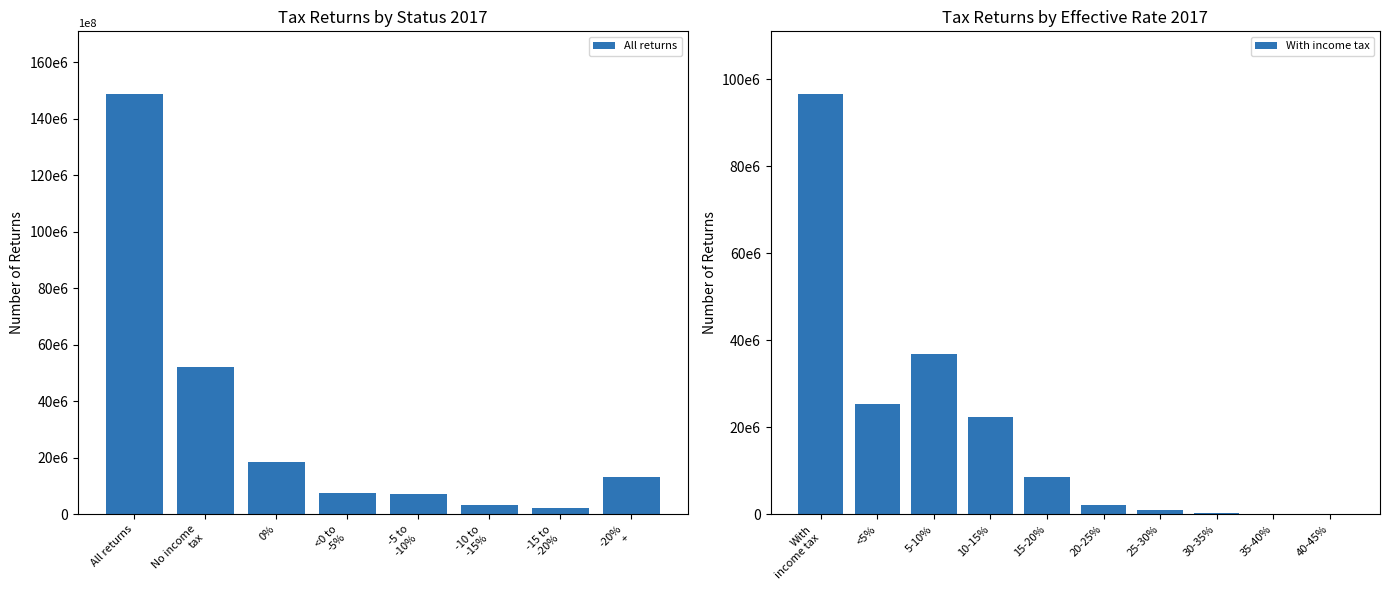

Is it true that Returns without U.S. income tax equals 1396847.6 at 15 under 20 percent?

False